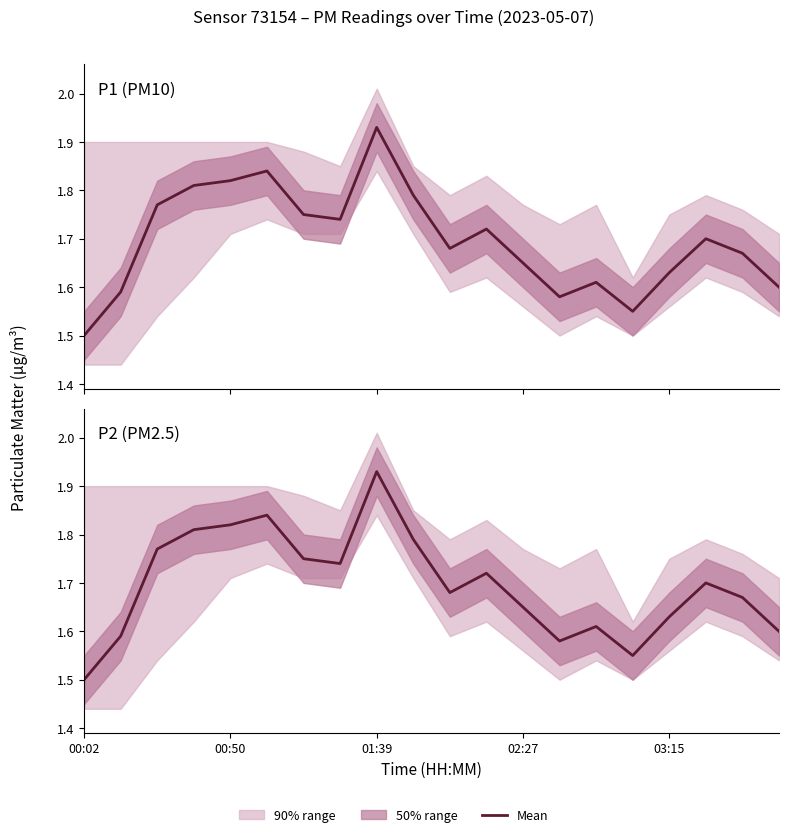

Reading left to right, list all the values displayed in this chart.

P1 (PM10): 1.5	1.6	1.8	1.8	1.8	1.8	1.8	1.7	1.9	1.8	1.7	1.7	1.6	1.6	1.6	1.6	1.6	1.7	1.7	1.6
P2 (PM2.5): 1.5	1.6	1.8	1.8	1.8	1.8	1.8	1.7	1.9	1.8	1.7	1.7	1.6	1.6	1.6	1.6	1.6	1.7	1.7	1.6